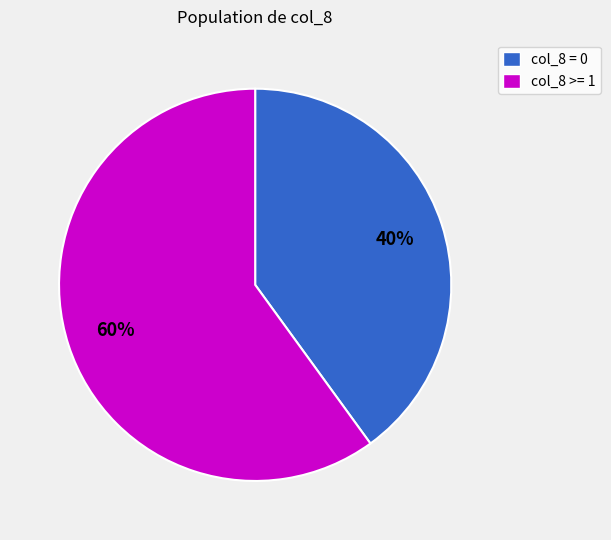

How many slices are in this pie chart?

2